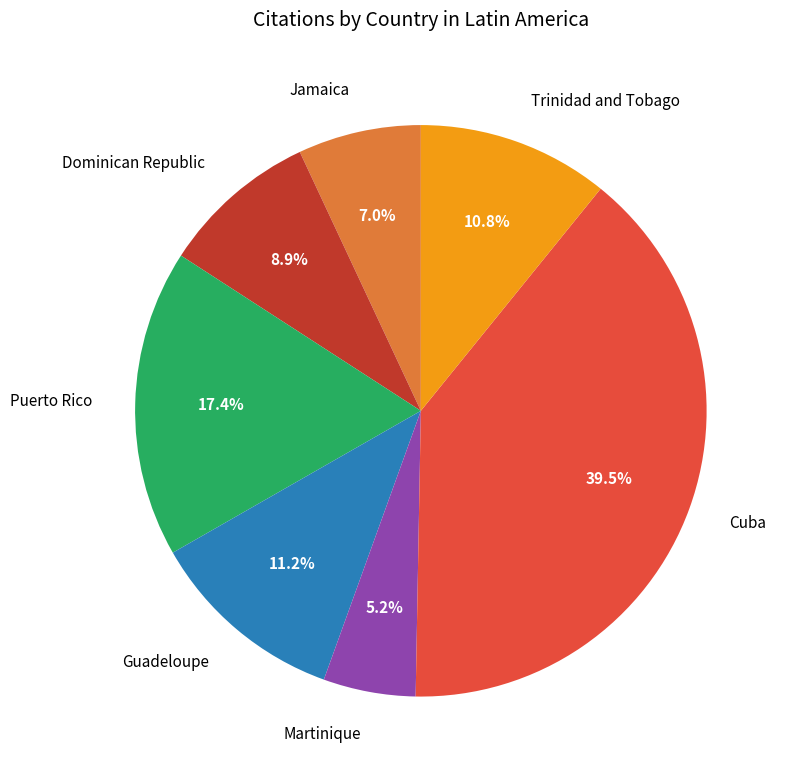

To the nearest percent, what portion does Jamaica represent?

7%